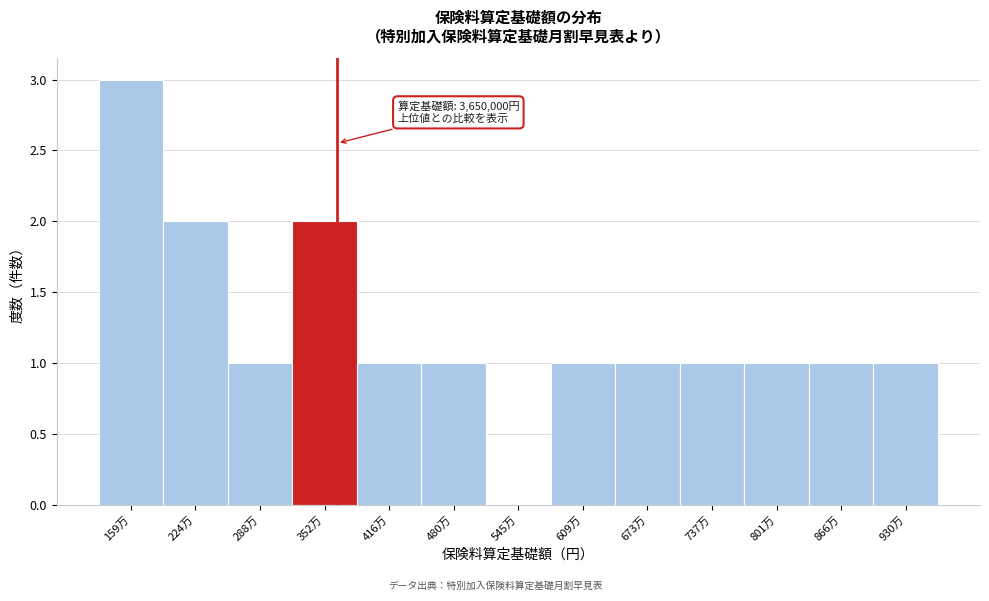

Reading right to left, extract all data points from this chart.

930万=1	866万=1	801万=1	737万=1	673万=1	609万=1	545万=0	480万=1	416万=1	352万=2	288万=1	224万=2	159万=3